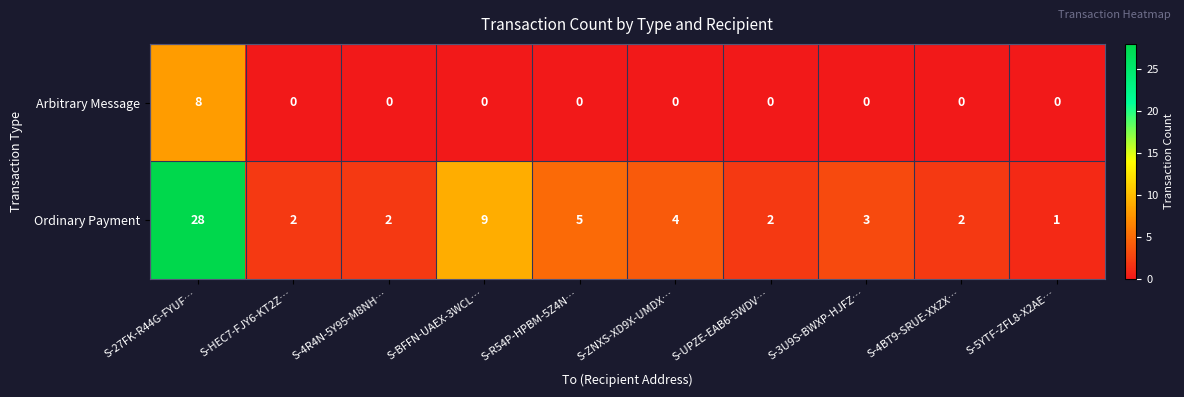

Rank the series by their maximum value, from highest to lowest.

Ordinary Payment, Arbitrary Message